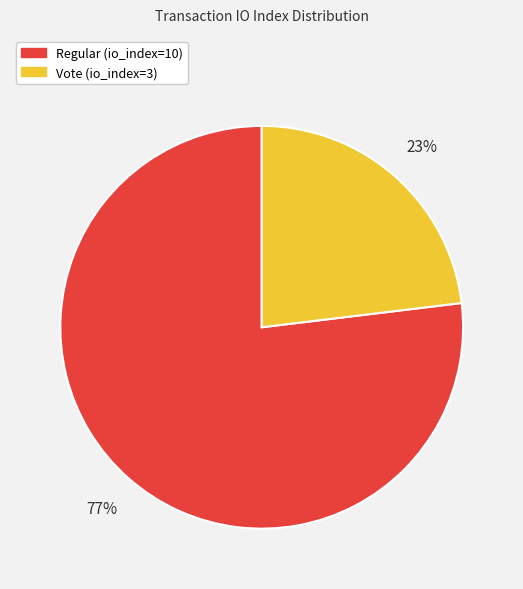

Count the number of slices in the pie.

2